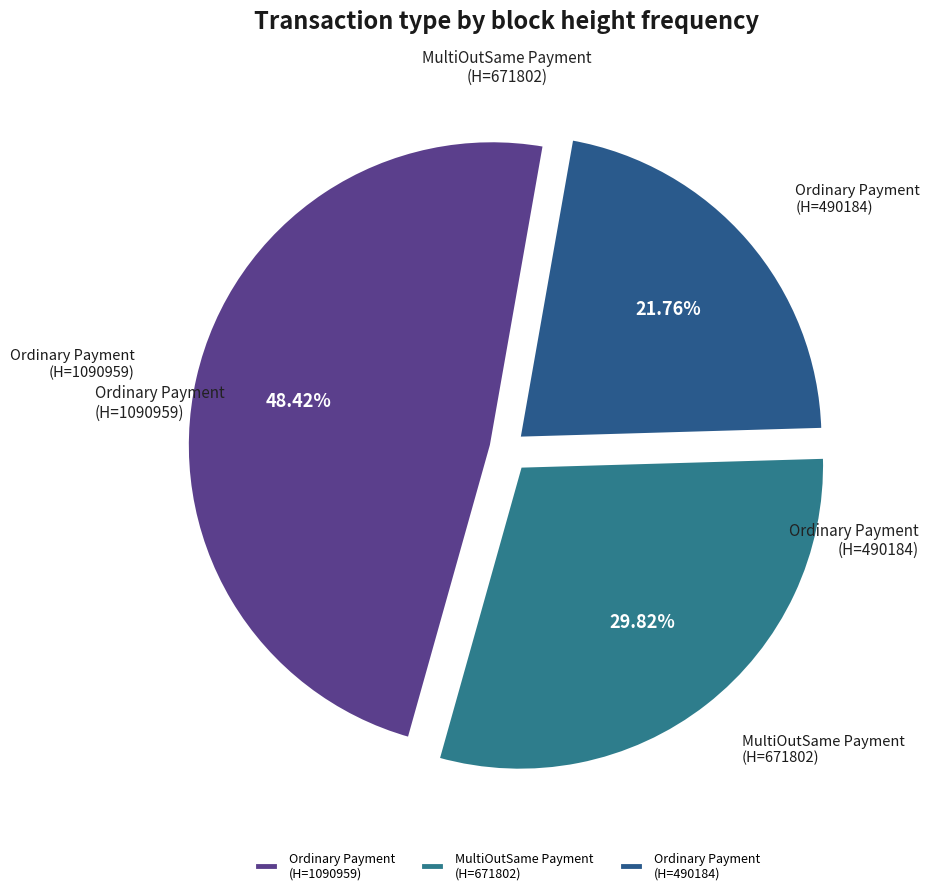

Rank the categories by value from highest to lowest.

Ordinary Payment (H=1090959), MultiOutSame Payment (H=671802), Ordinary Payment (H=490184)